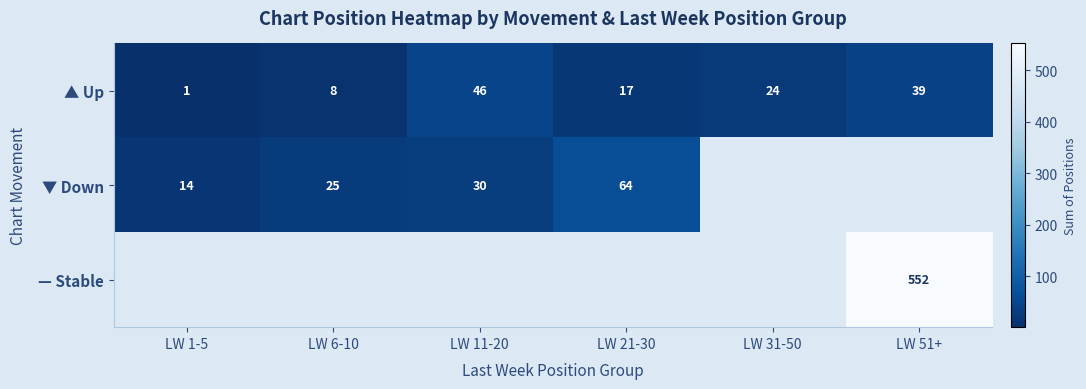

What is the difference between the maximum and minimum values in the ▲ Up series?

45